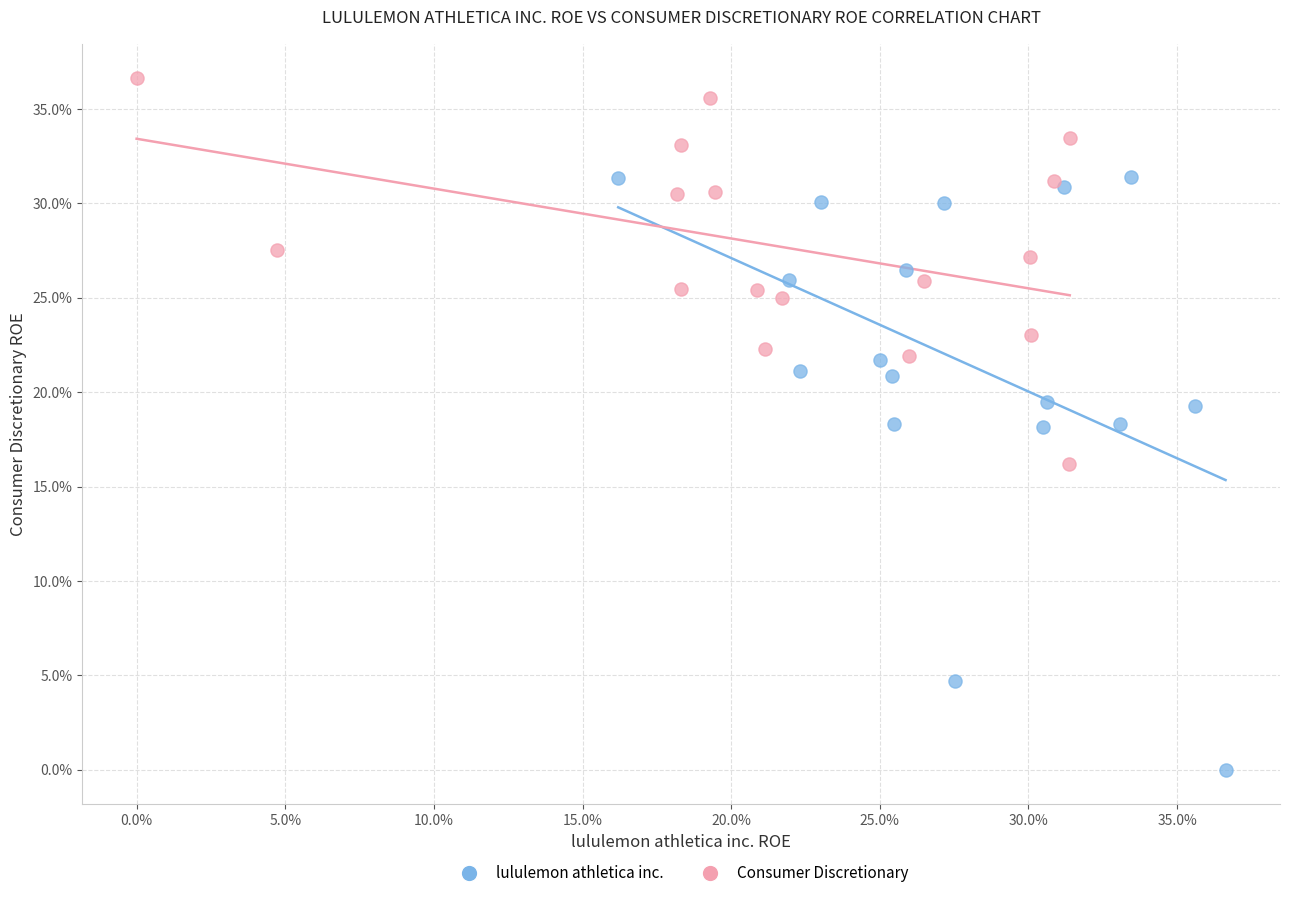

Which series reaches the maximum Y coordinate?

Consumer Discretionary